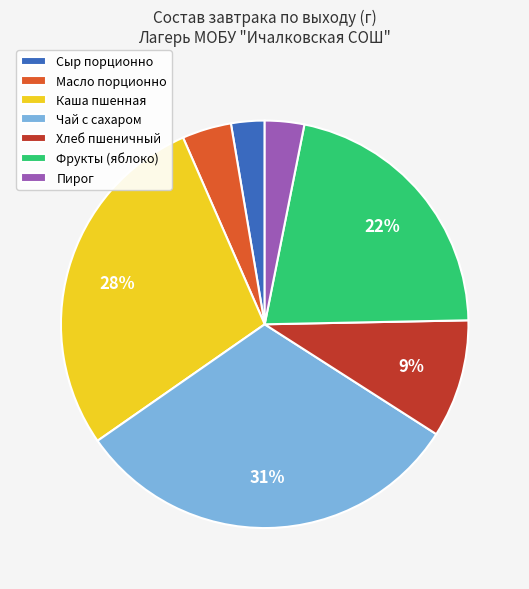

To the nearest percent, what is the difference between the Каша пшенная and Сыр порционно slice percentages?

25%